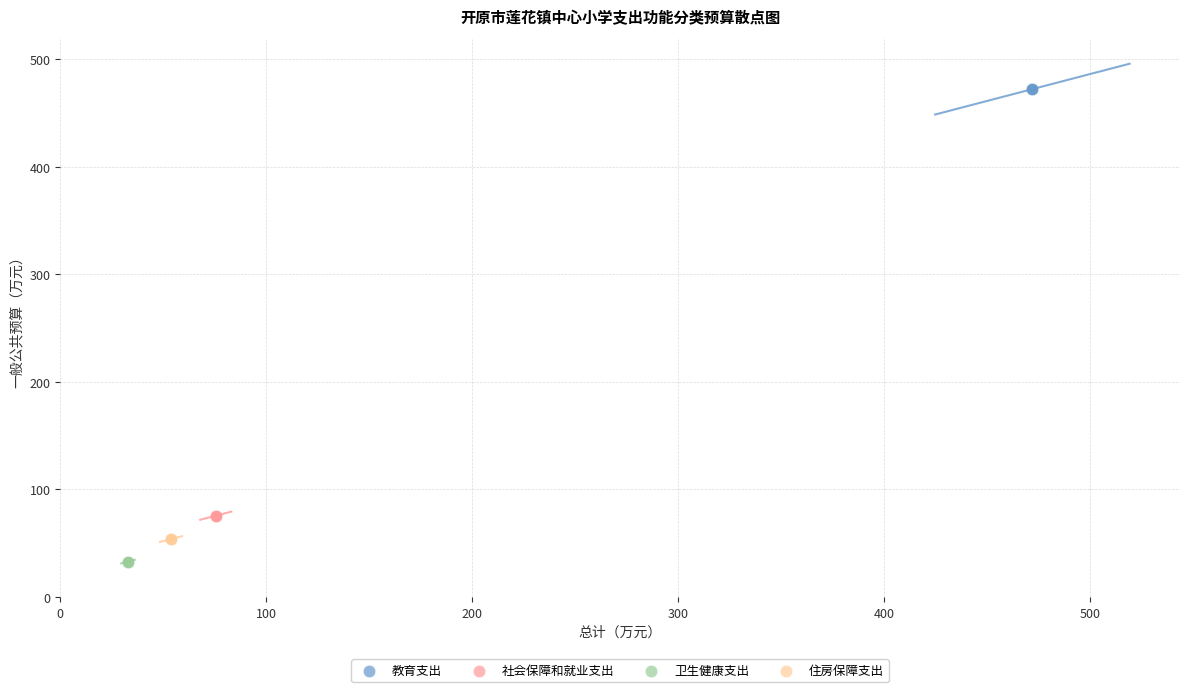

Which series contains the highest Y value?

教育支出